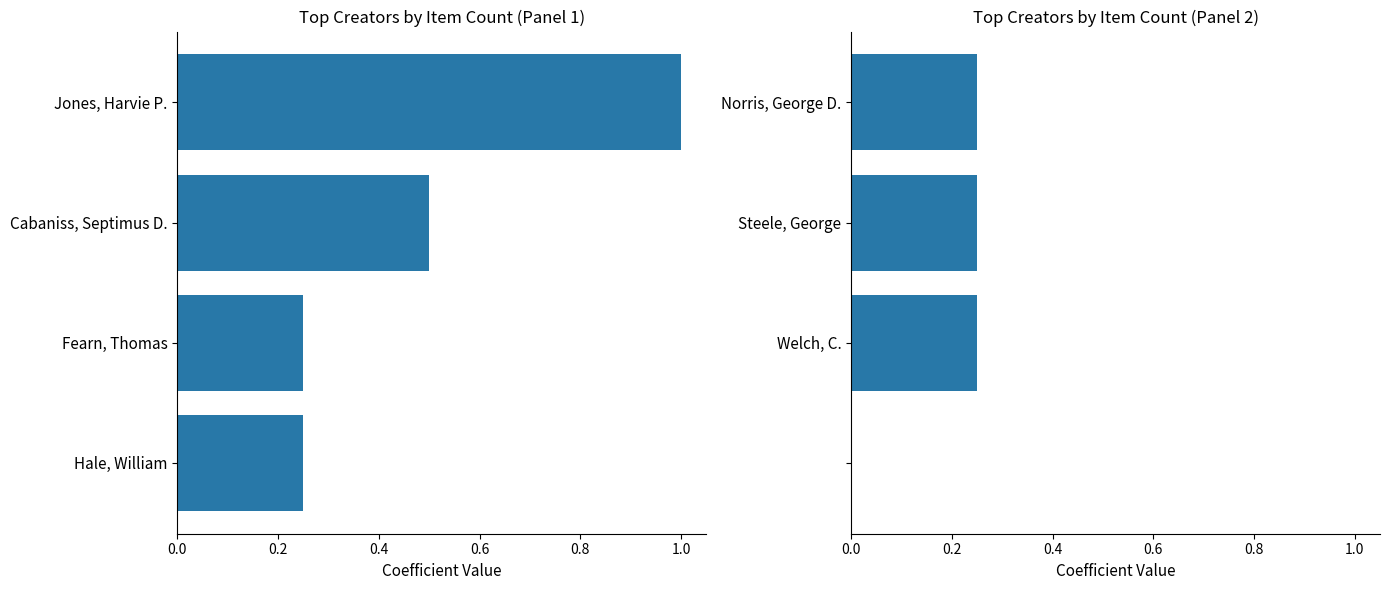

What is the average value of the Item Count (Panel 2) series?

0.2